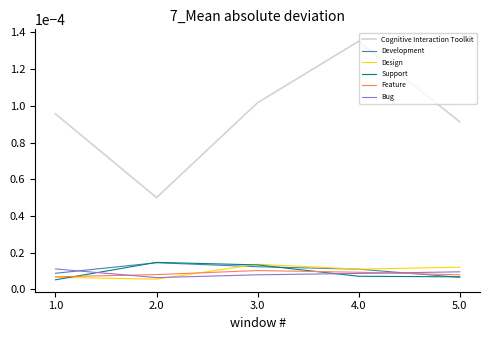

Does the chart have visible grid lines?

No